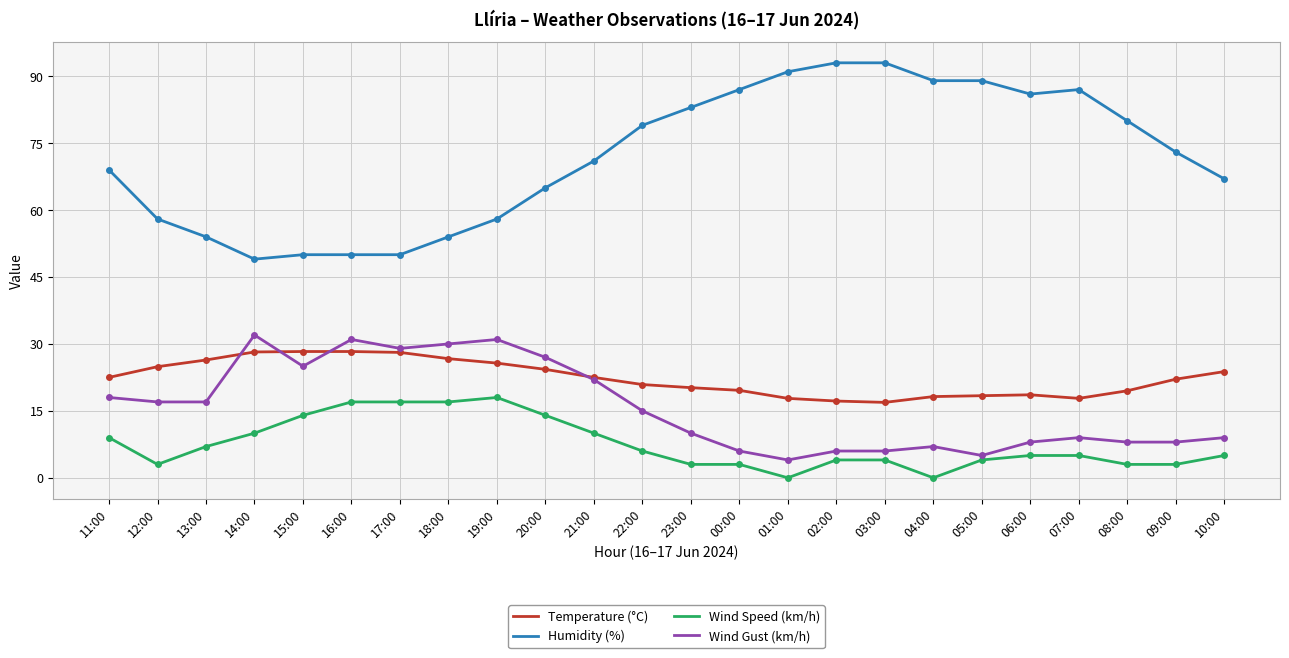

Is the value of Temperature (°C) at 20:00 greater than the value of Humidity (%) at 04:00?

No